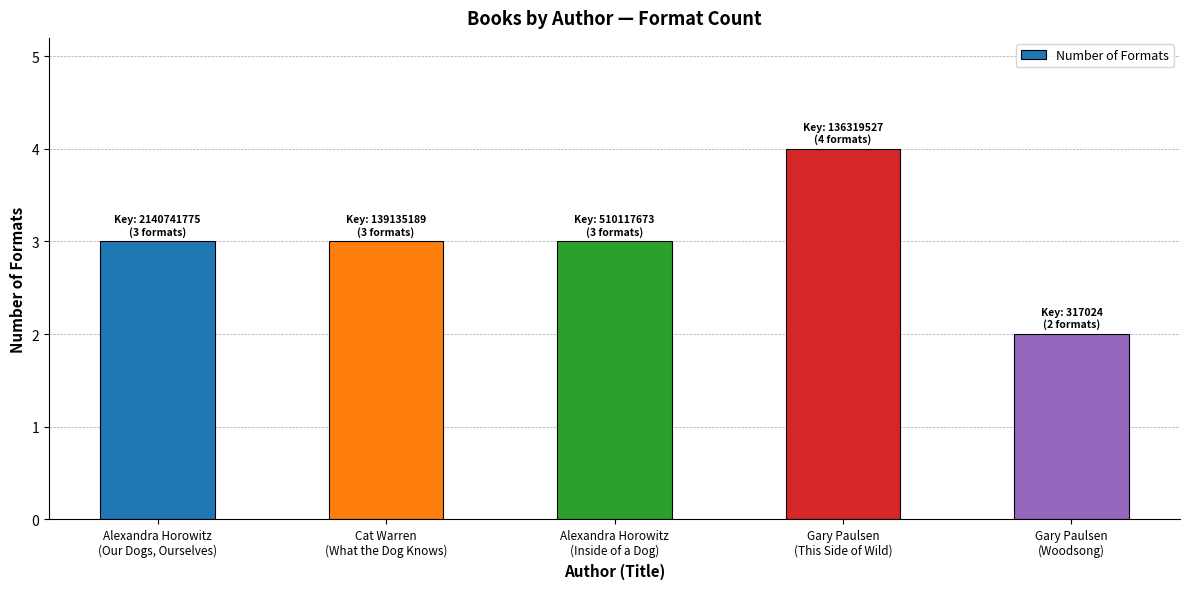

How many categories are shown in the chart?

5